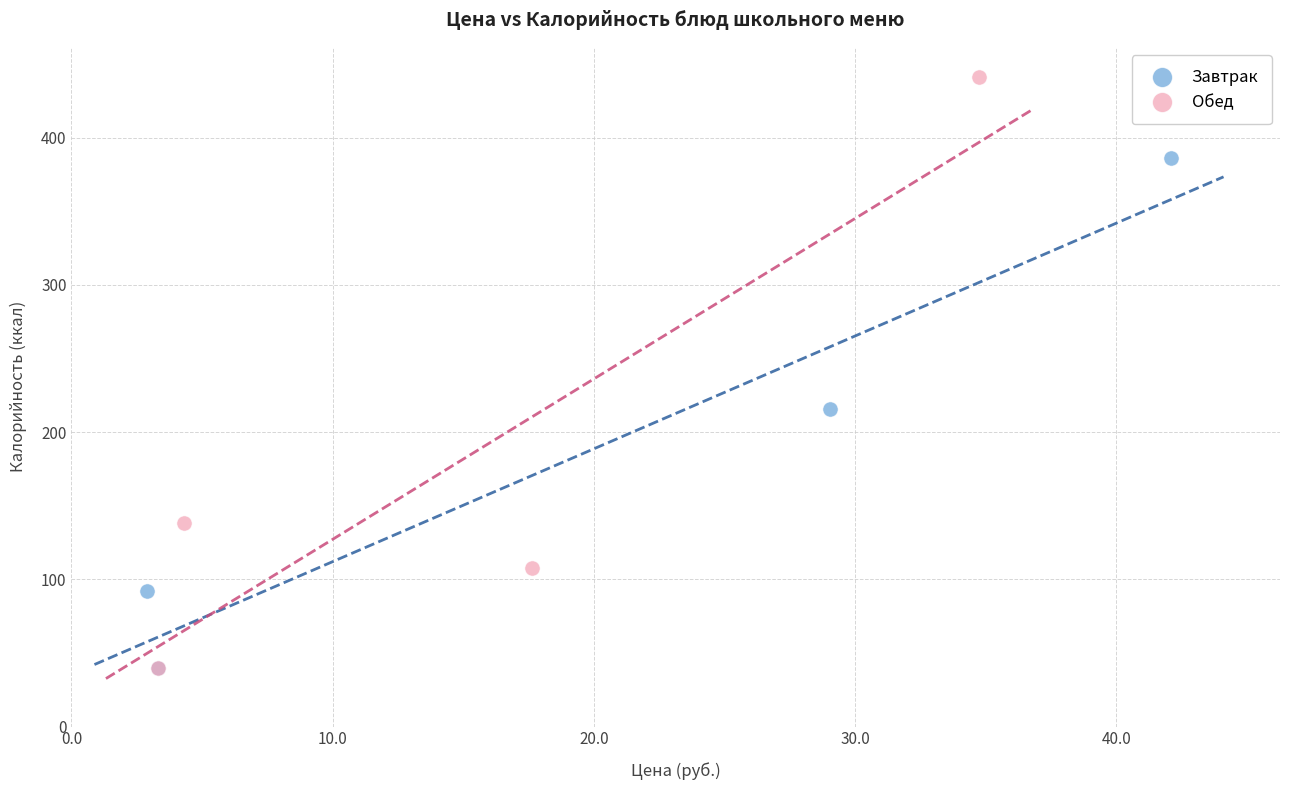

Which series has the widest spread of Y values?

Обед